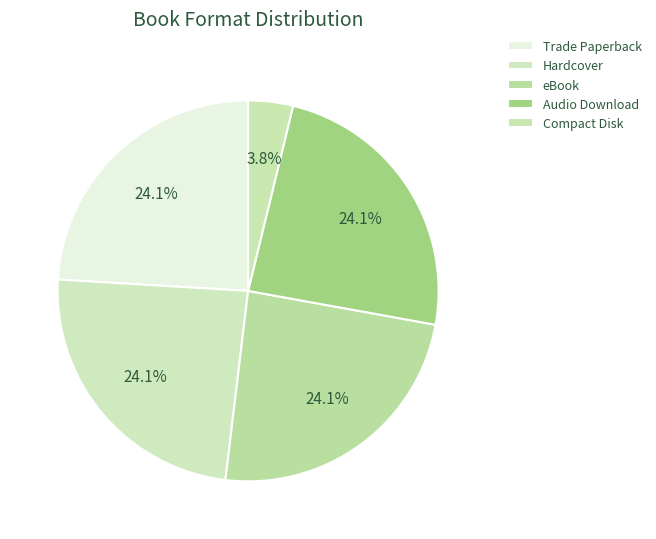

Combined, what portion of the pie is Compact Disk and eBook?

27.8%